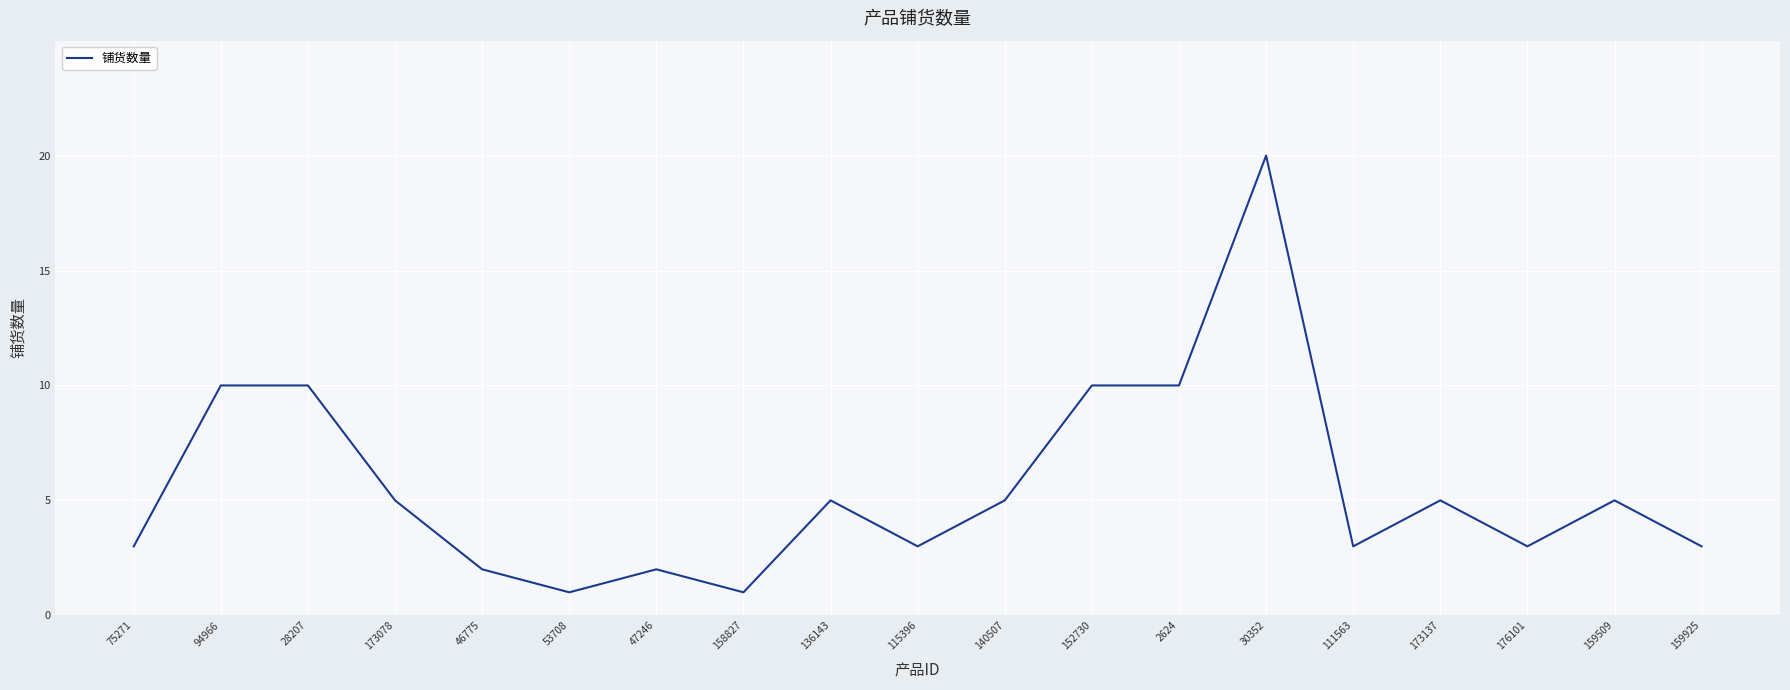

Which has a higher value, 28207 or 115396?

28207